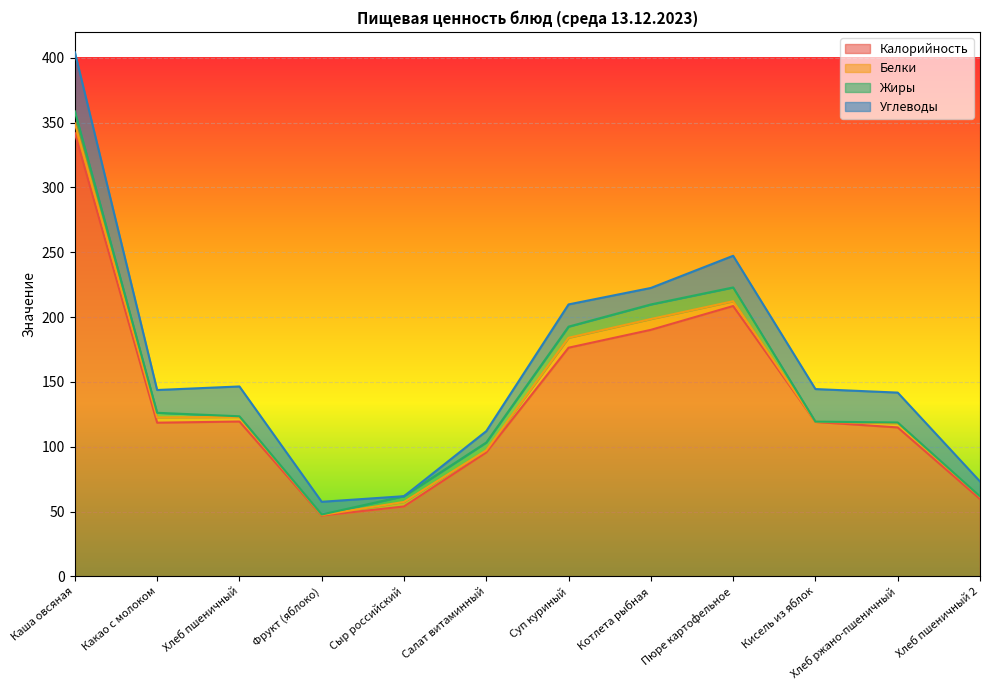

In Белки, how many points are higher than both neighbors (excluding endpoints)?

3